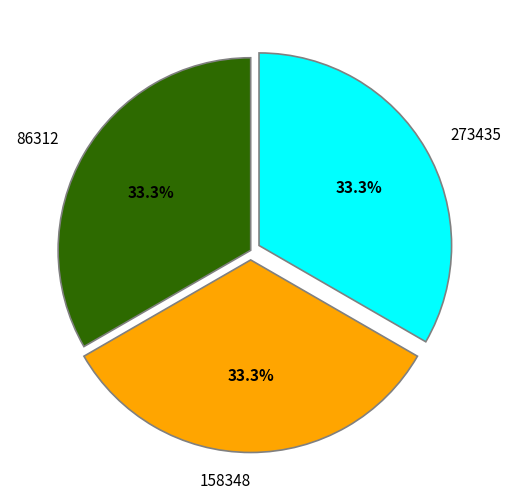

Is it true that 158348 is 33% of the pie?

True